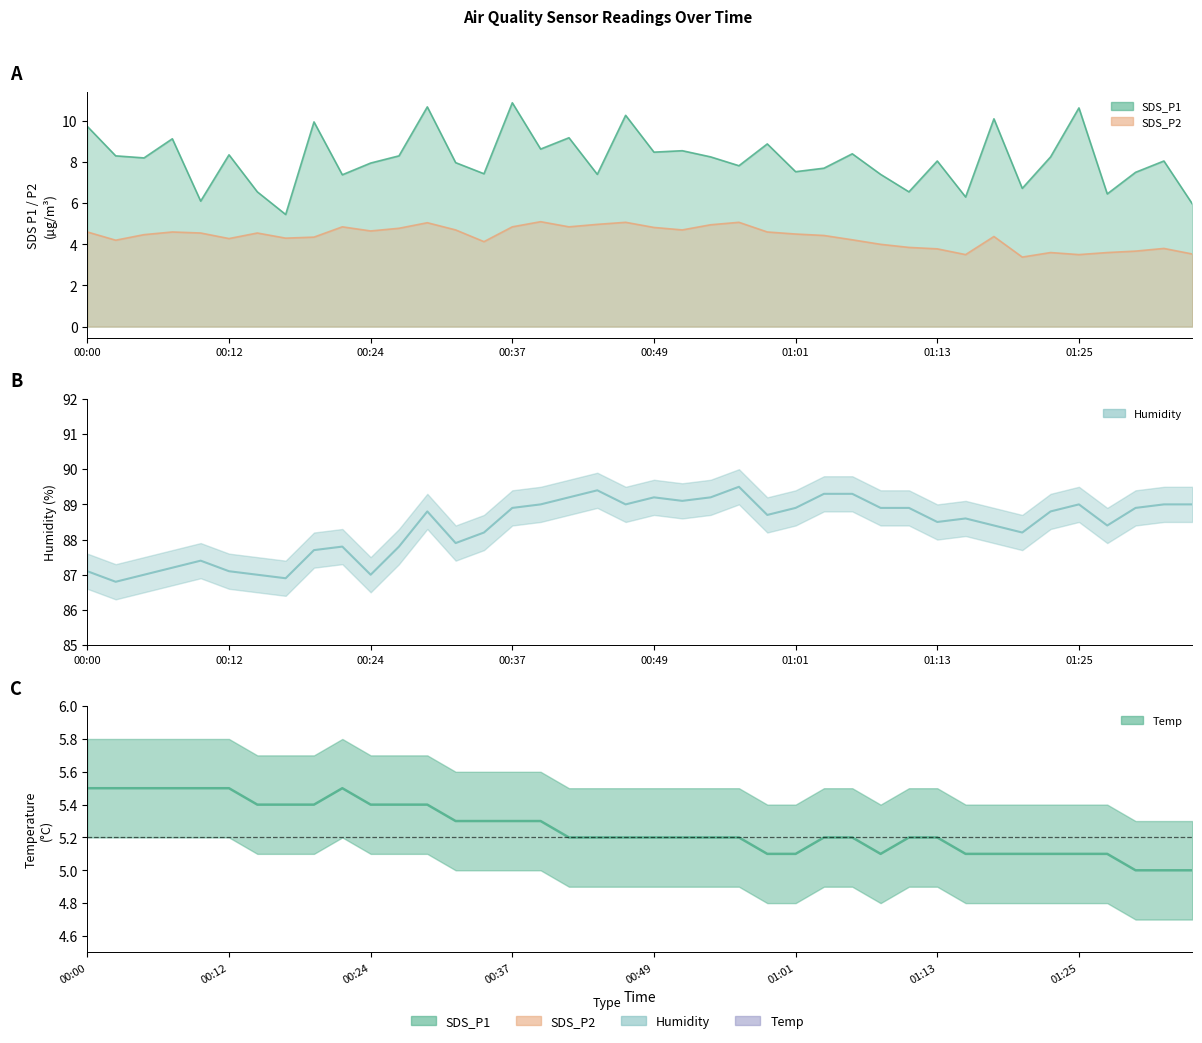

The chart shows a value of 5.2 at 17. True or false?

True